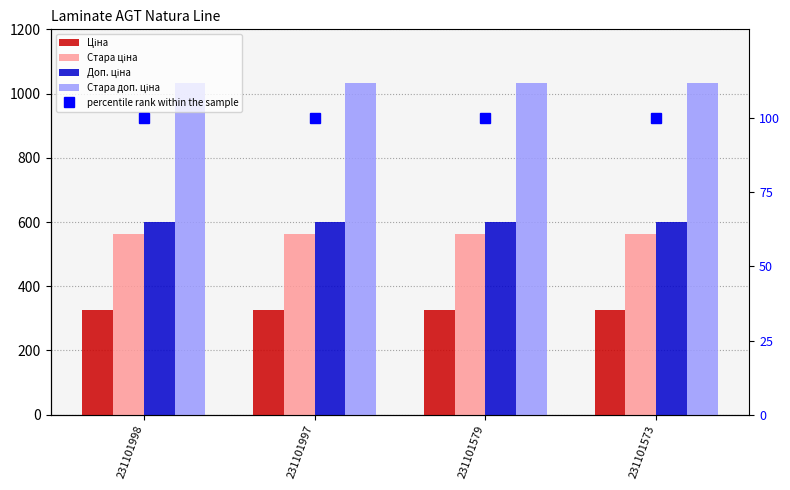

At which label does Стара ціна reach its peak?

231101998